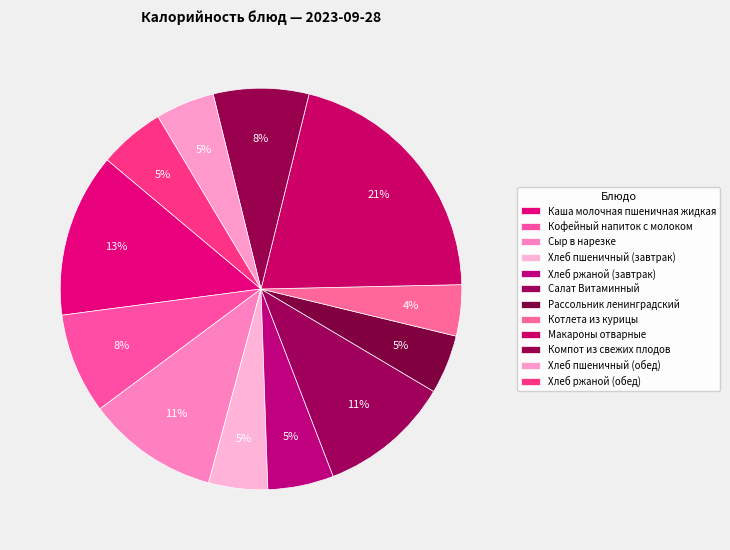

To the nearest percent, what is the combined percentage of Хлеб пшеничный (обед) and Каша молочная пшеничная жидкая?

18%